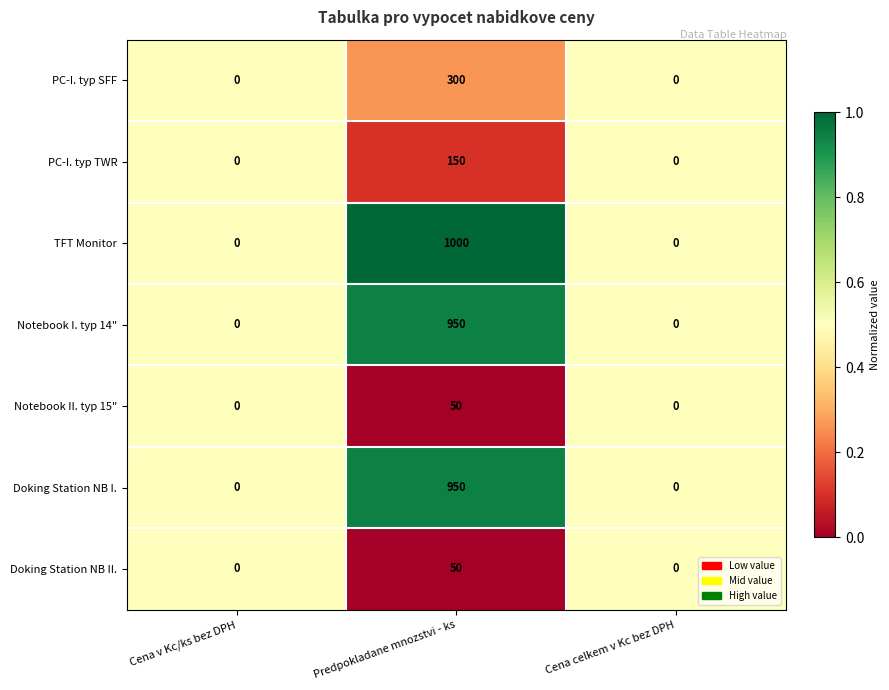

Count the number of categories in the chart.

3